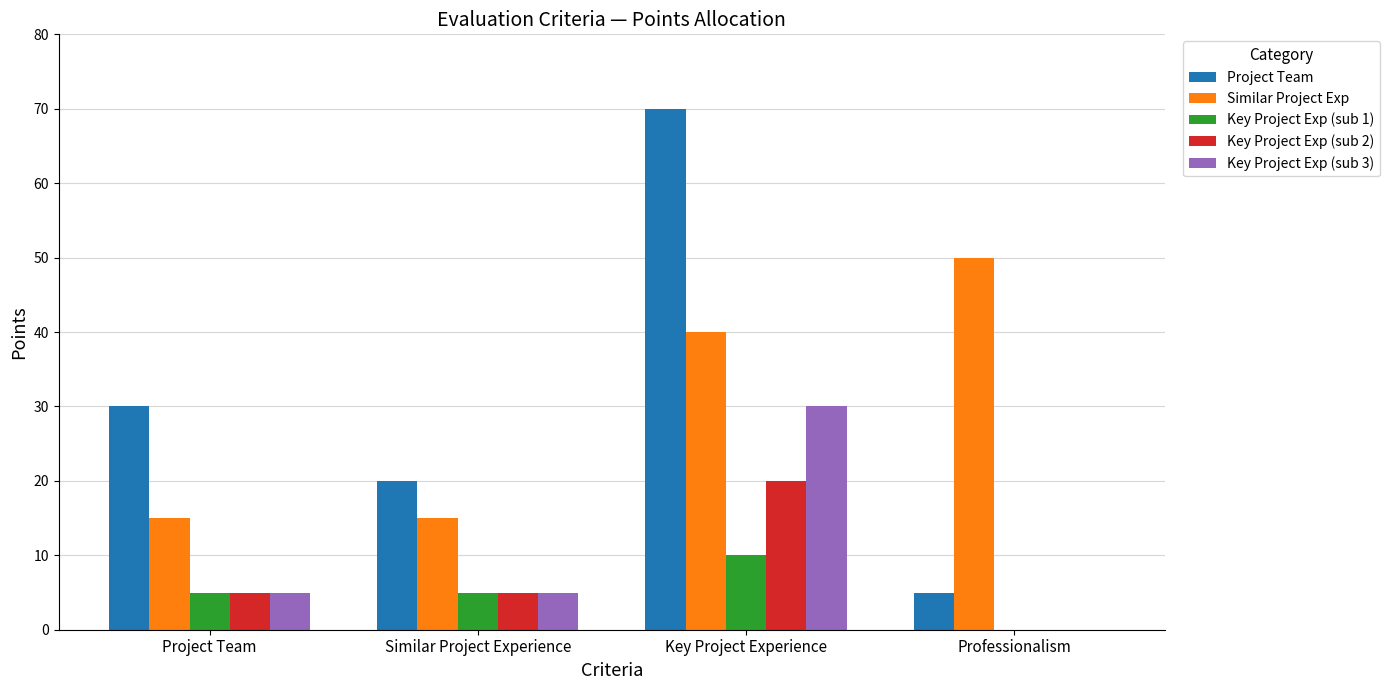

Reading right to left, list all the values displayed in this chart.

Project Team: Professionalism=5	Key Project Experience=70	Similar Project Experience=20	Project Team=30
Similar Project Exp: Professionalism=50	Key Project Experience=40	Similar Project Experience=15	Project Team=15
Key Project Exp (sub 1): Professionalism=0	Key Project Experience=10	Similar Project Experience=5	Project Team=5
Key Project Exp (sub 2): Professionalism=0	Key Project Experience=20	Similar Project Experience=5	Project Team=5
Key Project Exp (sub 3): Professionalism=0	Key Project Experience=30	Similar Project Experience=5	Project Team=5